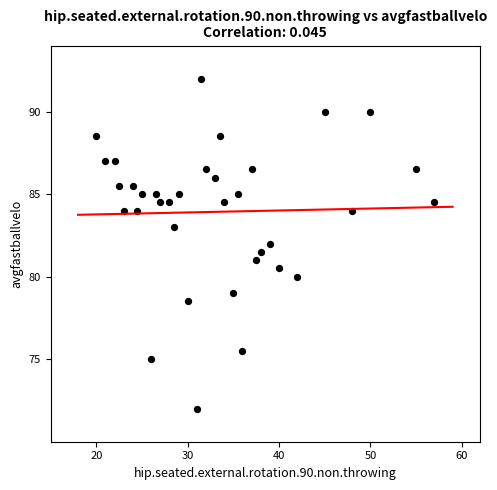

What is the range of Y values (max minus min)?

20.0